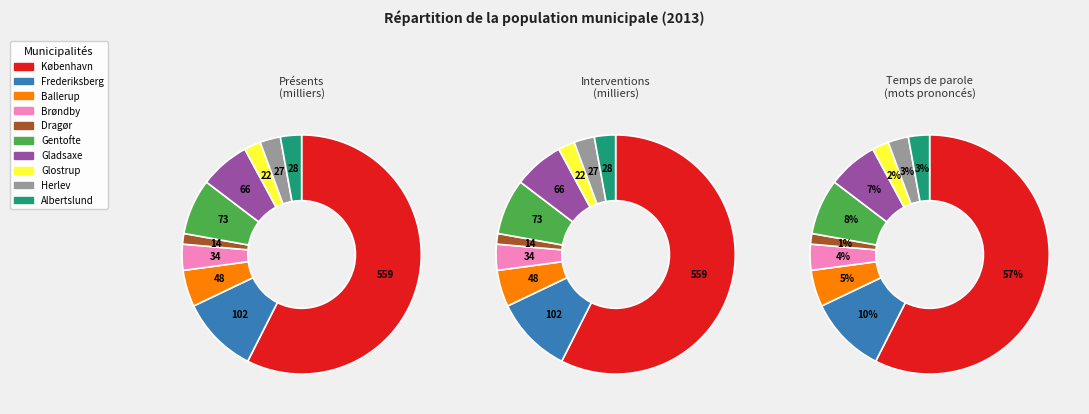

Rank the categories by value from lowest to highest.

DK155 Dragør, DK161 Glostrup, DK163 Herlev, DK165 Albertslund, DK153 Brøndby, DK151 Ballerup, DK159 Gladsaxe, DK157 Gentofte, DK147 Frederiksberg, DK101 København